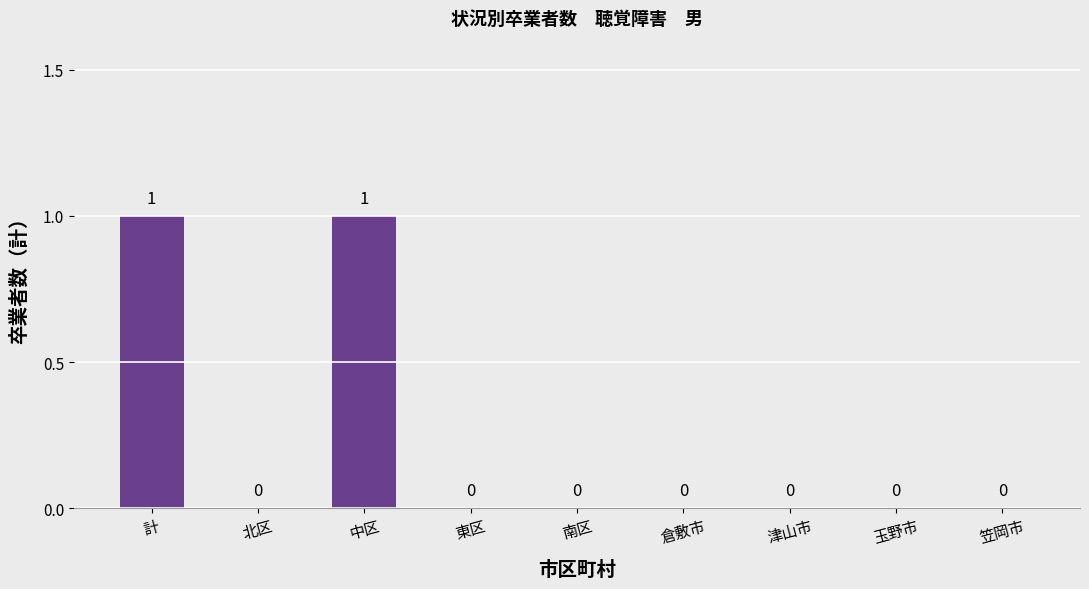

True or false: the data shows 0 at 笠岡市.

True